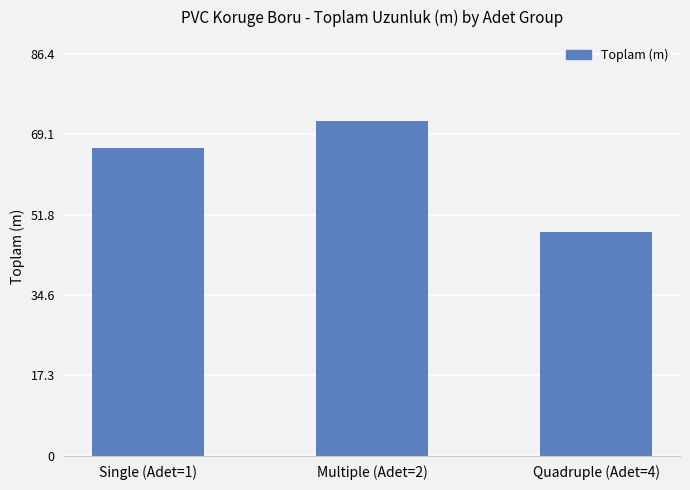

List the labels in order of value, largest first.

Multiple (Adet=2), Single (Adet=1), Quadruple (Adet=4)